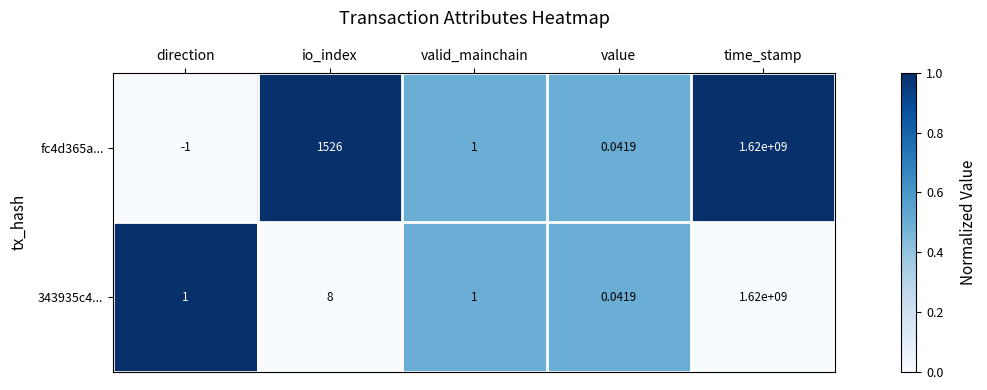

Rank the categories by fc4d365a... value from lowest to highest.

direction, value, valid_mainchain, io_index, time_stamp